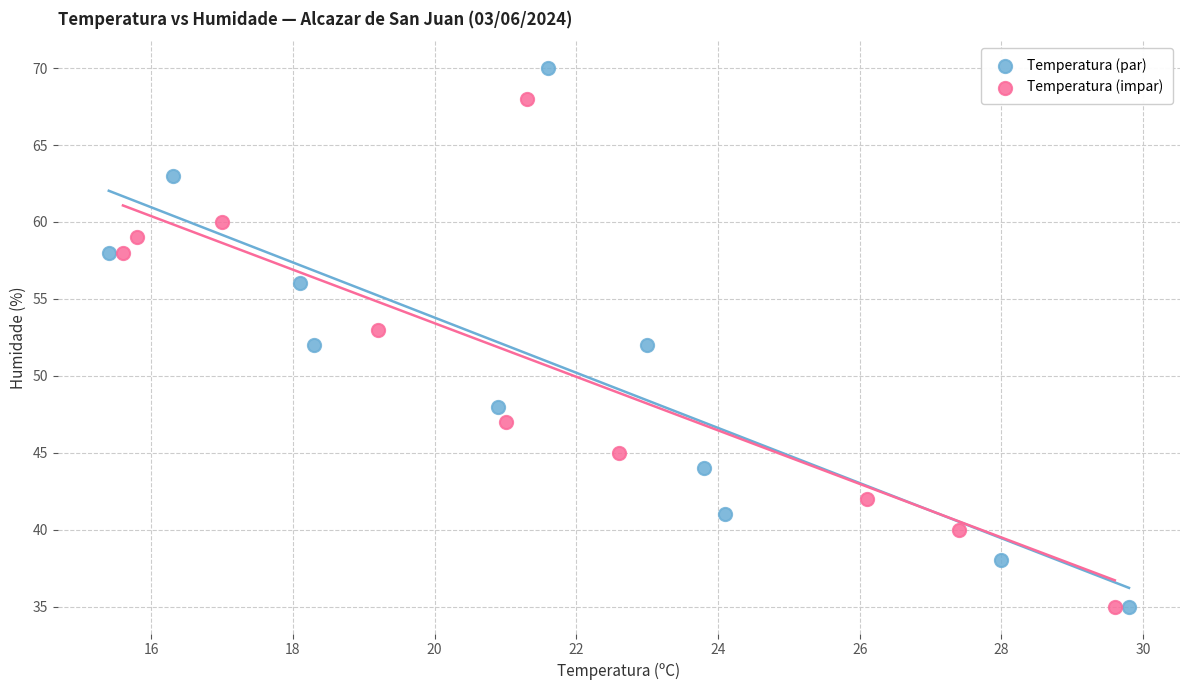

Which series contains the highest Y value?

Temperatura (par)